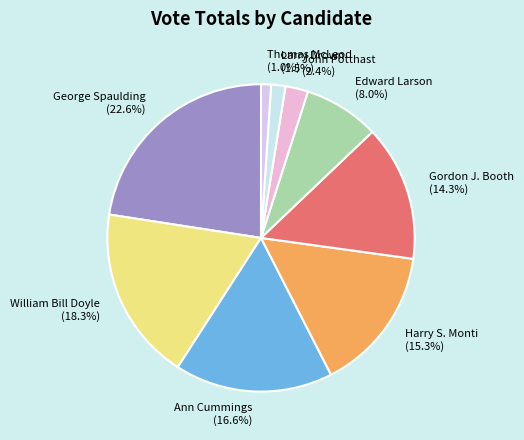

How many segments does this pie chart have?

9